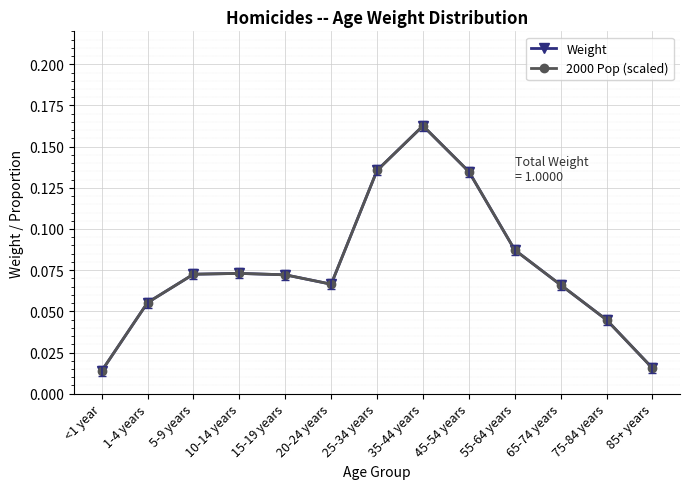

Does the chart display data point markers on the line(s)?

Yes